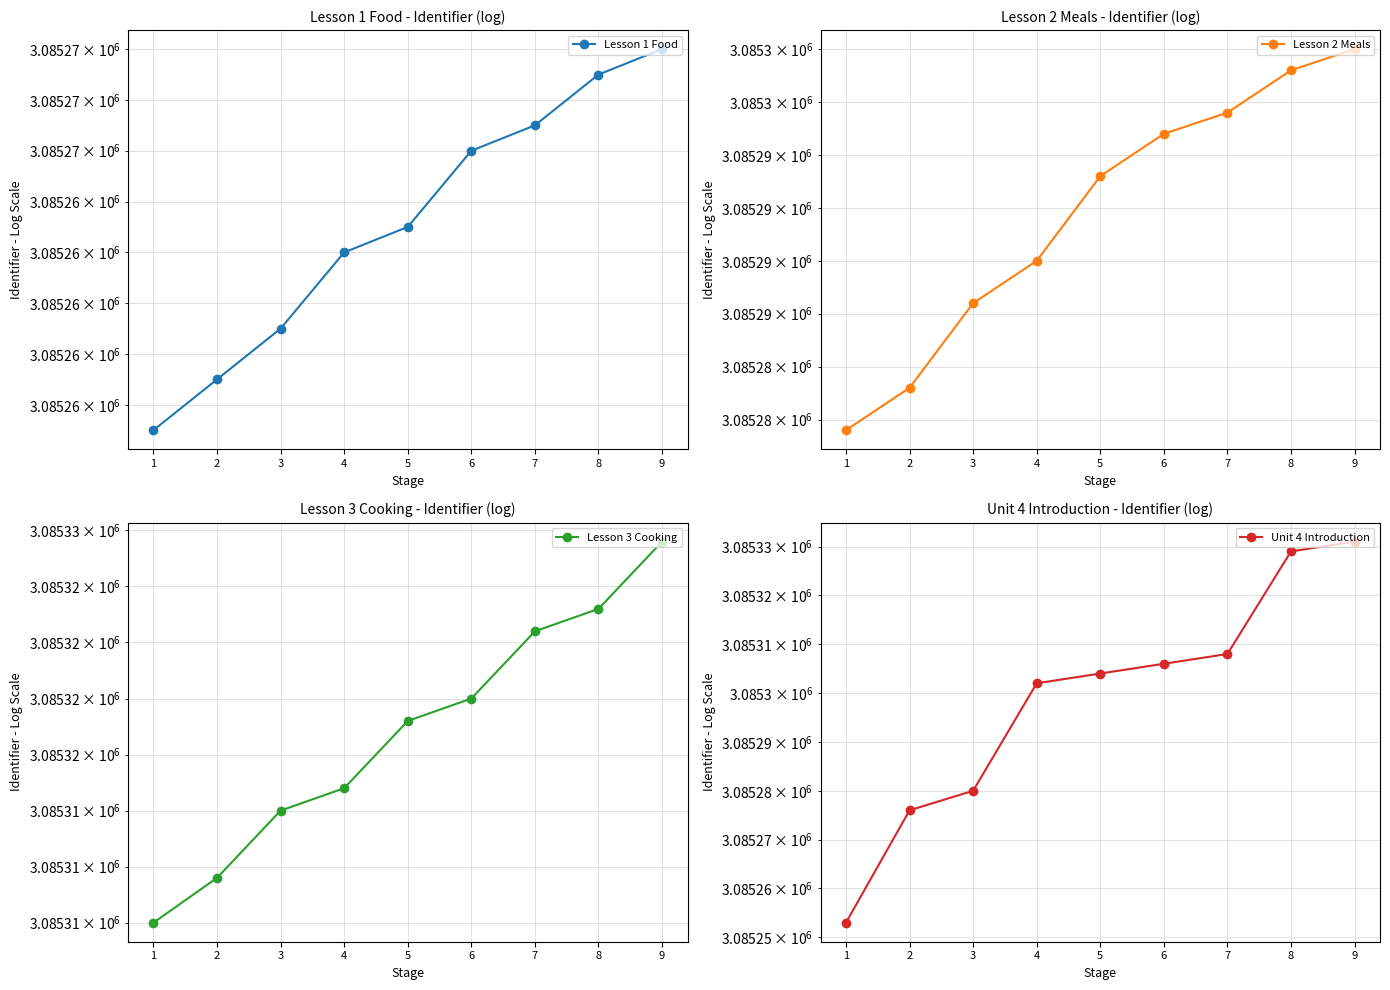

What value does the Lesson 1 Food series have at 6, to the nearest 5?

3085265